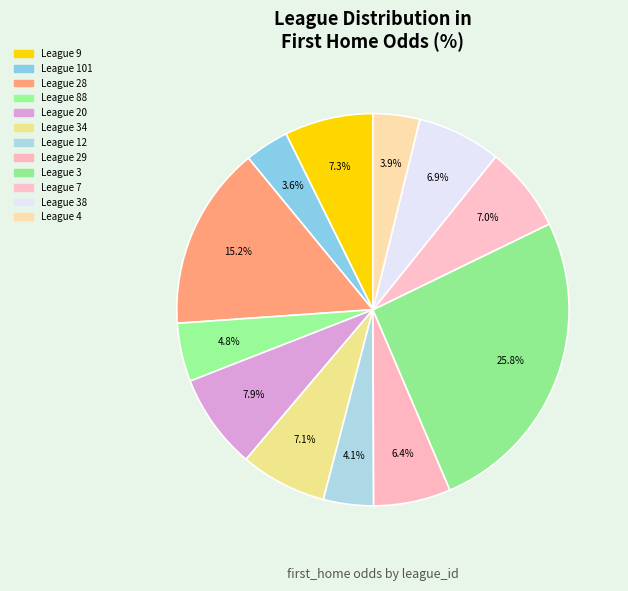

Count the number of slices in the pie.

12